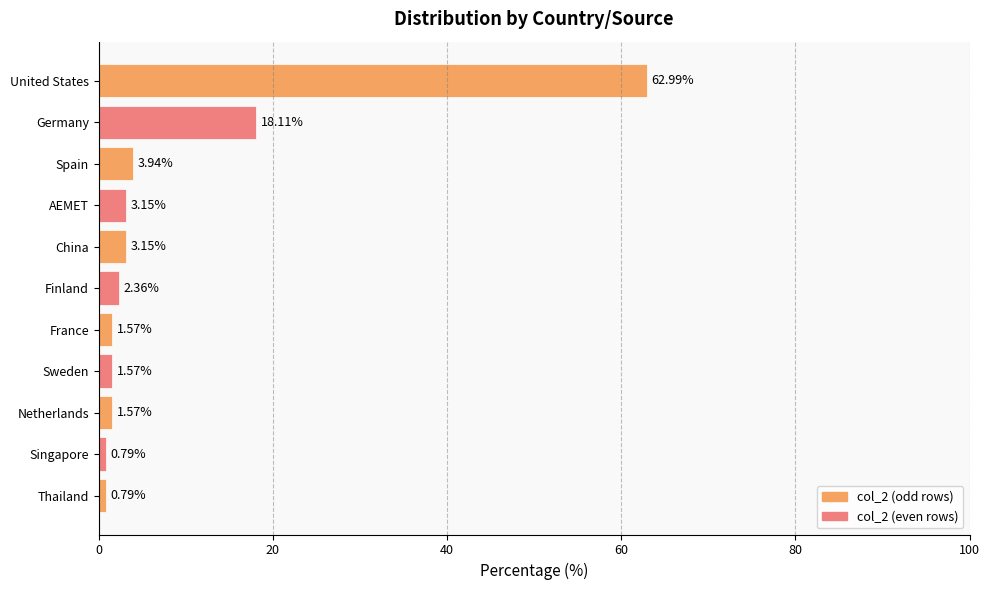

At which label is the value closest to 31?

Germany